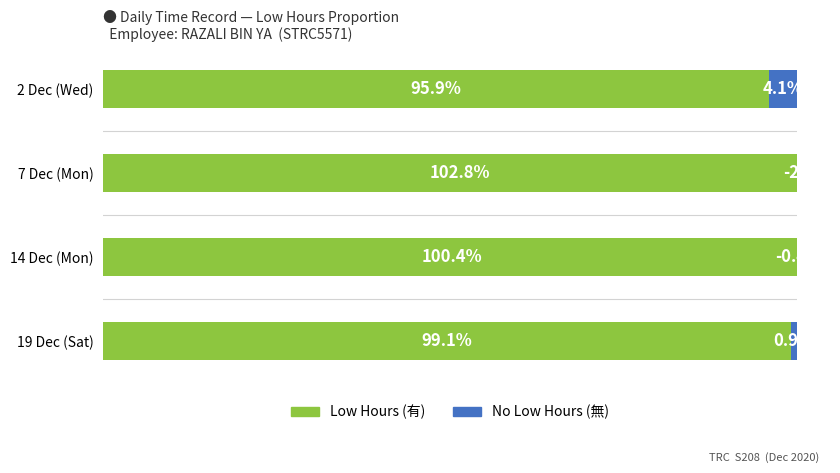

What is the maximum value for Low Hours (有)?

102.8